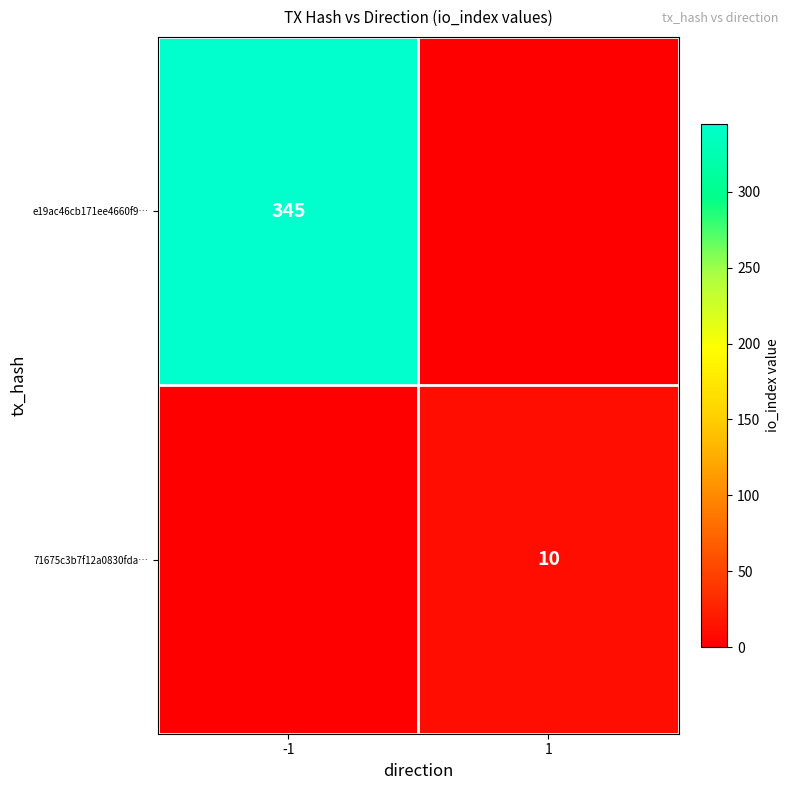

Is the value of e19ac46cb171ee4660f9… at -1 greater than the value of 71675c3b7f12a0830fda… at 1?

Yes